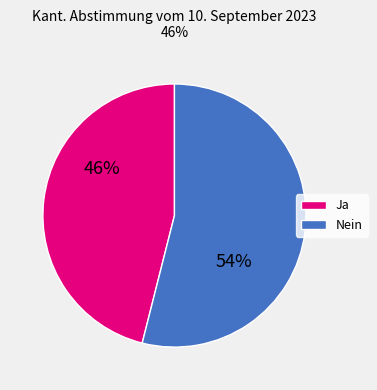

Rank the categories by value from highest to lowest.

Nein, Ja